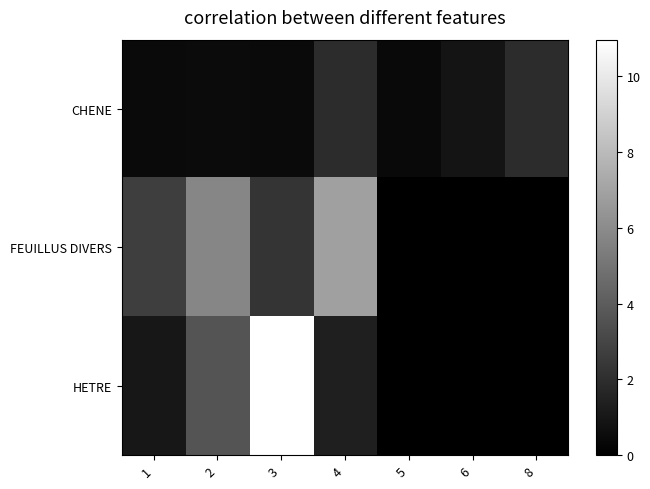

List the series in order of their peak value, lowest first.

CHENE, FEUILLUS DIVERS, HETRE